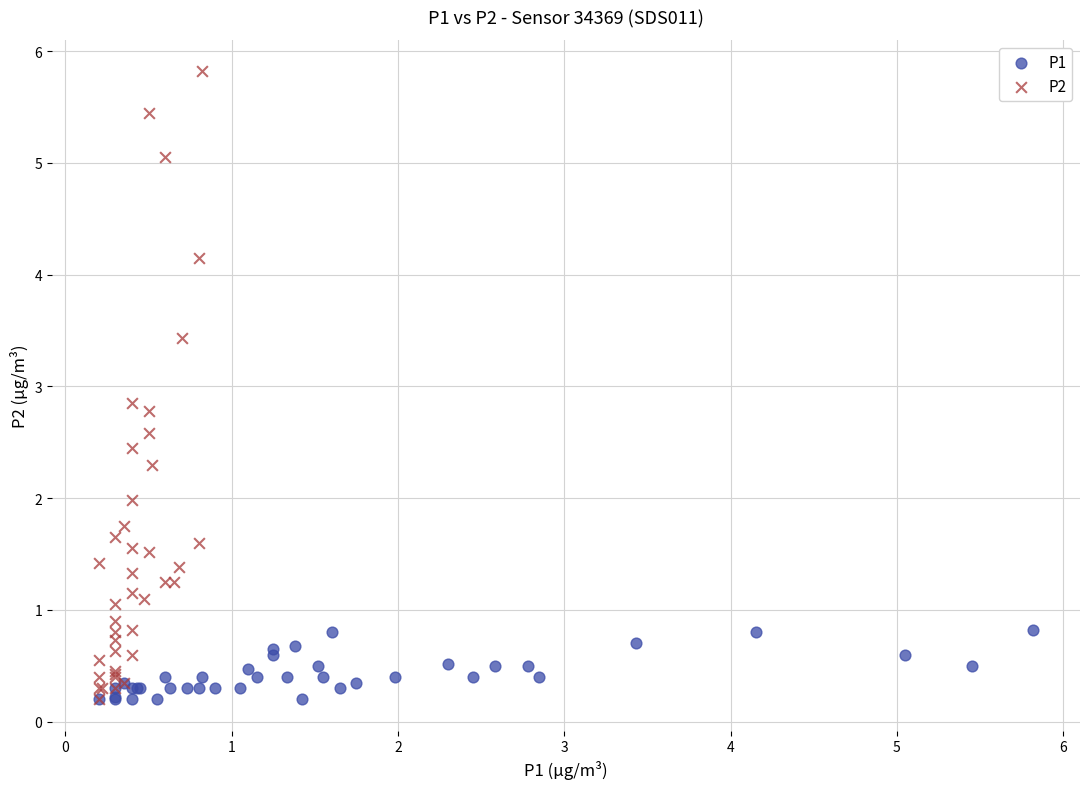

What are all the series names shown in the legend?

P1, P2